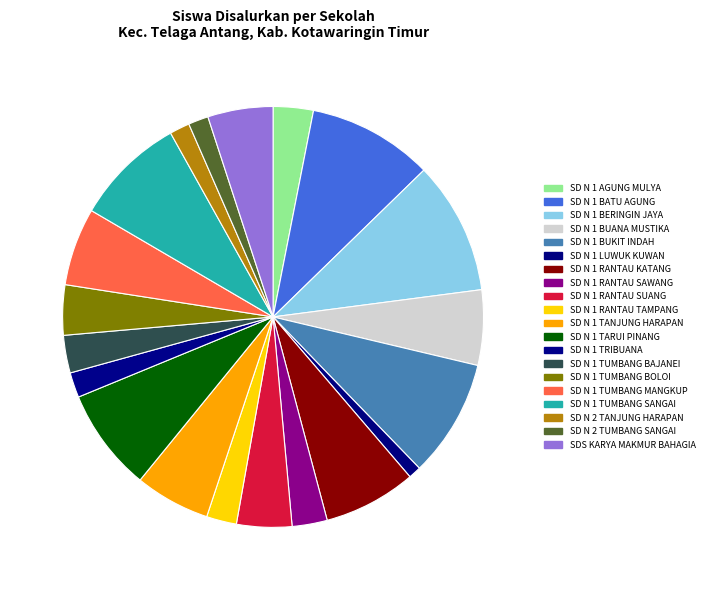

Count the number of slices in the pie.

20